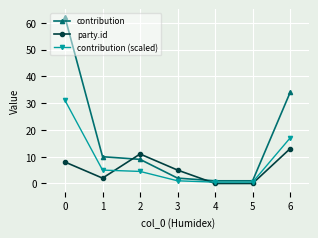

What is the difference between the second highest and minimum values in the party.id series?

11.0